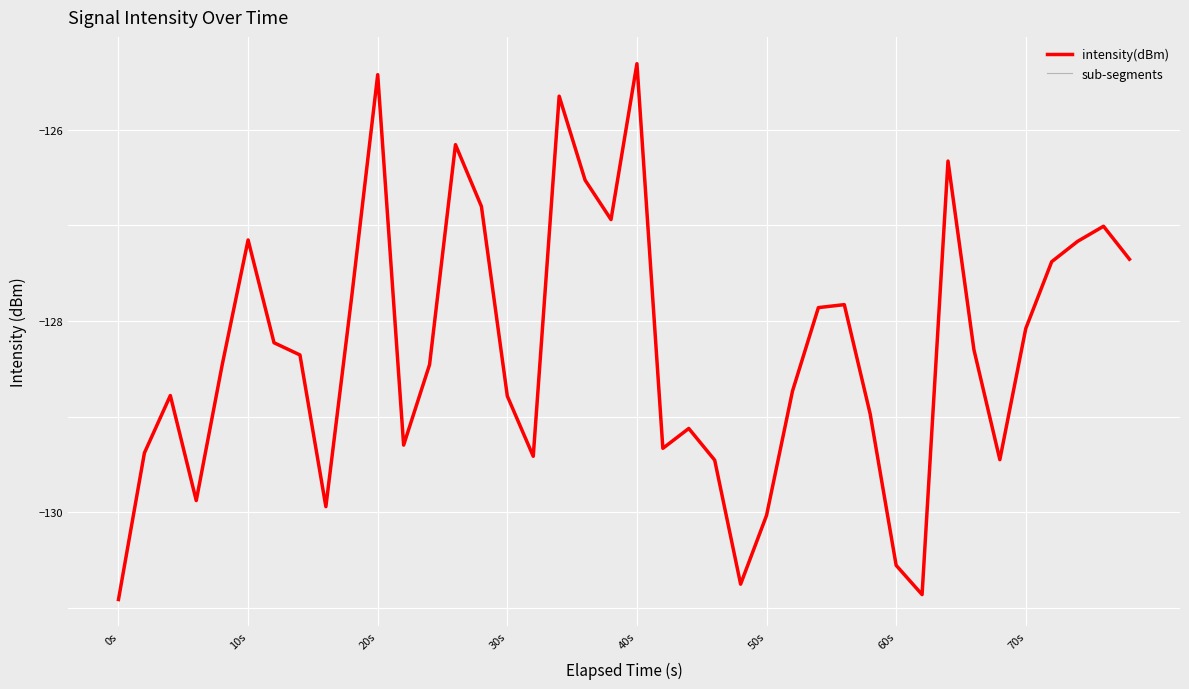

Which category has the lowest value across all series?

0s